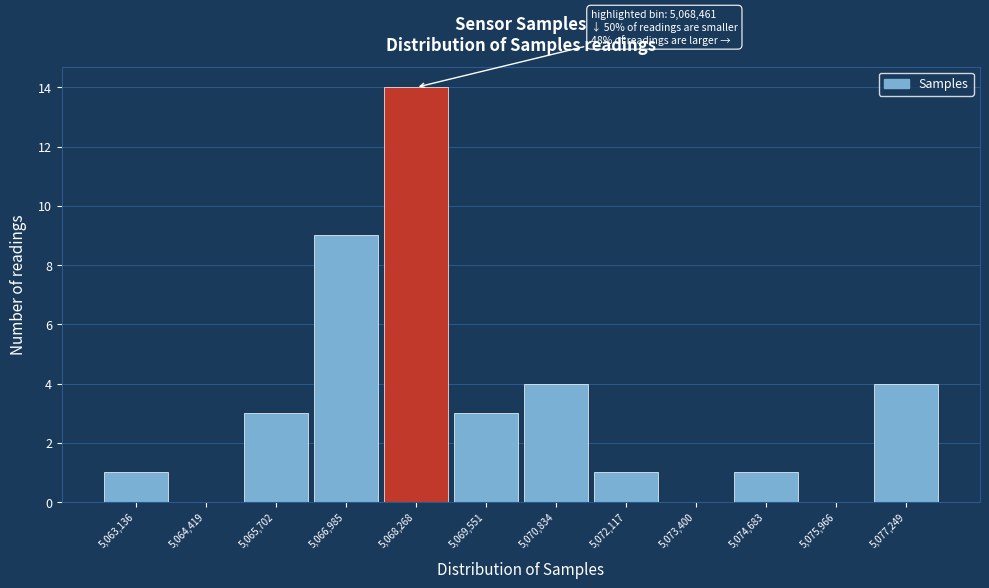

Reading right to left, transcribe all the data shown in this chart.

5,077,249=4	5,075,966=0	5,074,683=1	5,073,400=0	5,072,117=1	5,070,834=4	5,069,551=3	5,068,268=14	5,066,985=9	5,065,702=3	5,064,419=0	5,063,136=1